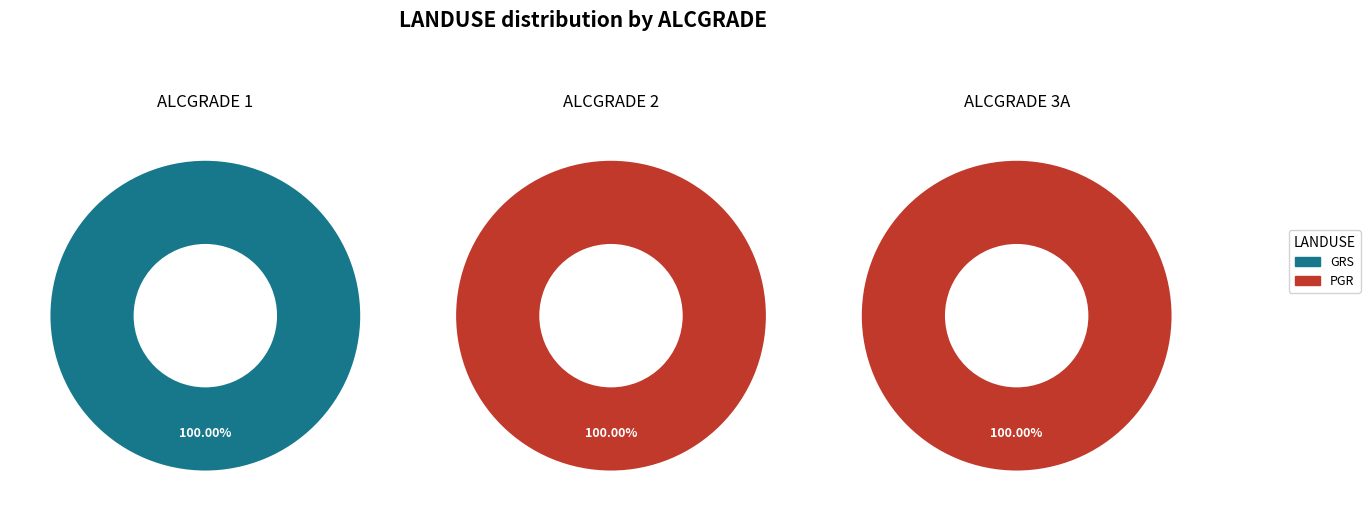

Is the sum of ALCGRADE 1 and ALCGRADE 2 greater than half?

Yes